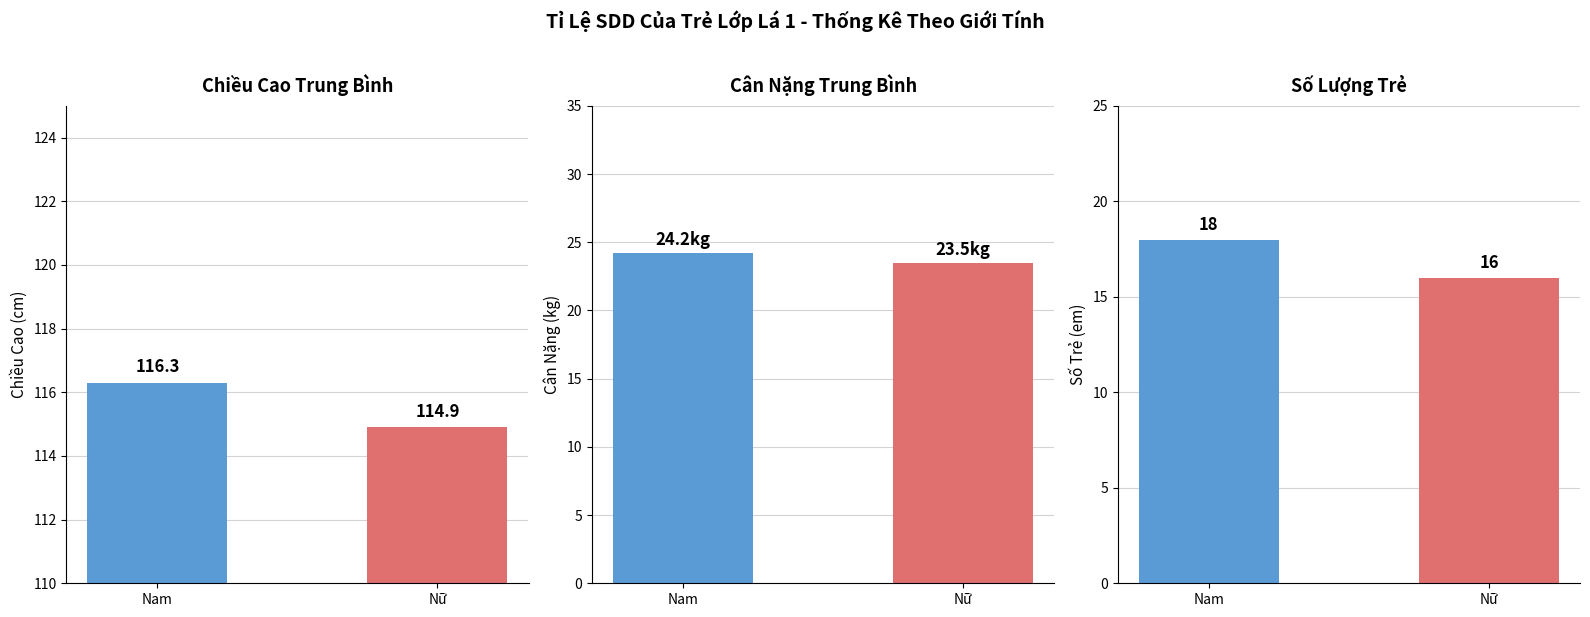

At which label does Cân Nặng TB reach its peak?

Nam